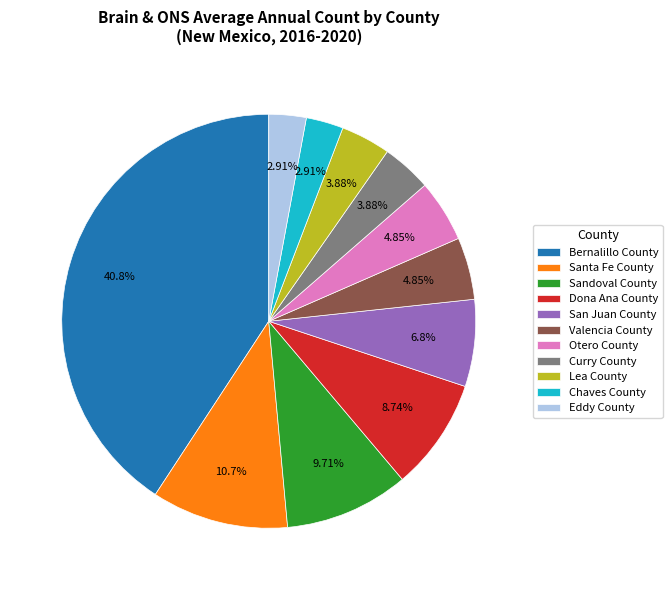

What is the largest slice in the pie chart?

Bernalillo County